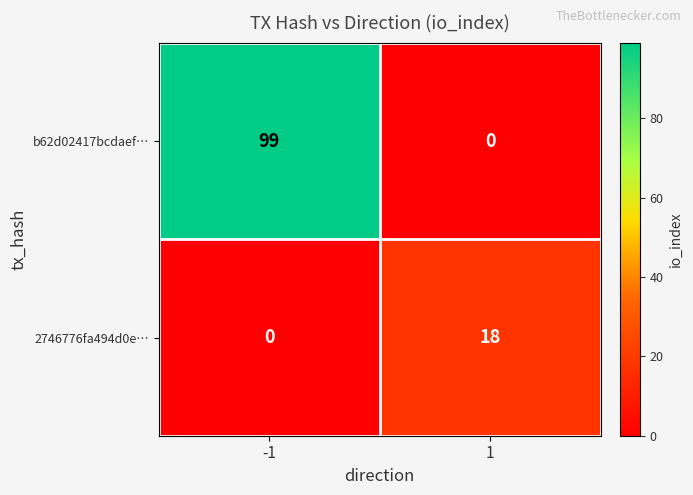

Reading right to left, extract all data points from this chart.

b62d02417bcdaef…: 1=0	-1=99
2746776fa494d0e…: 1=18	-1=0